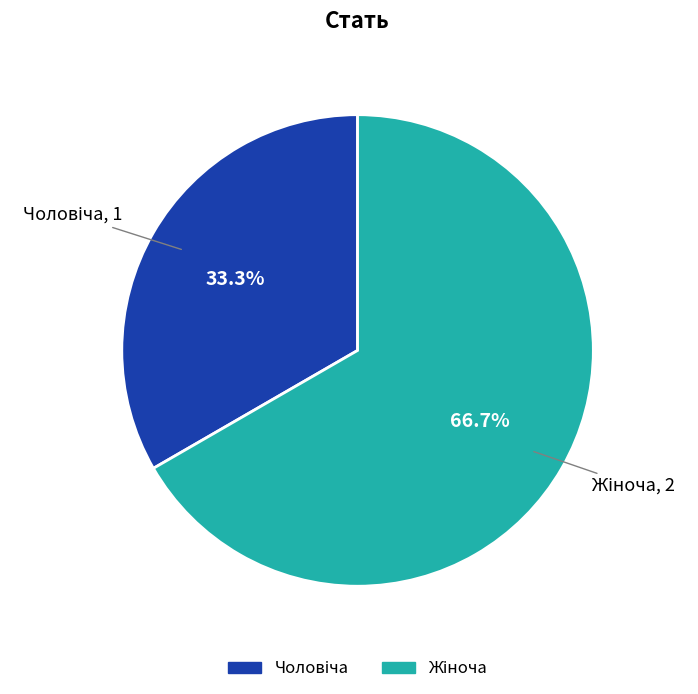

Does any single category account for the majority?

Yes